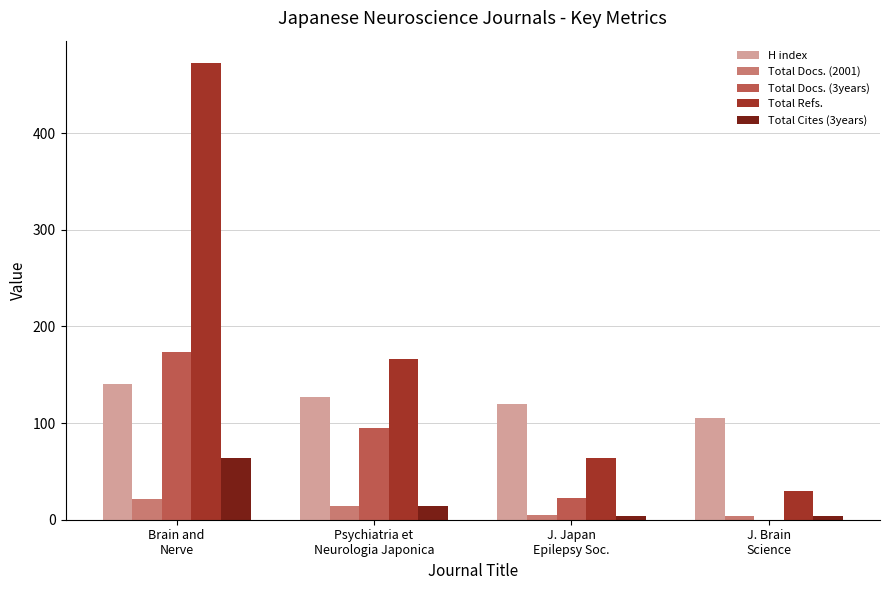

Are the bars grouped side by side (vs. stacked)?

Yes